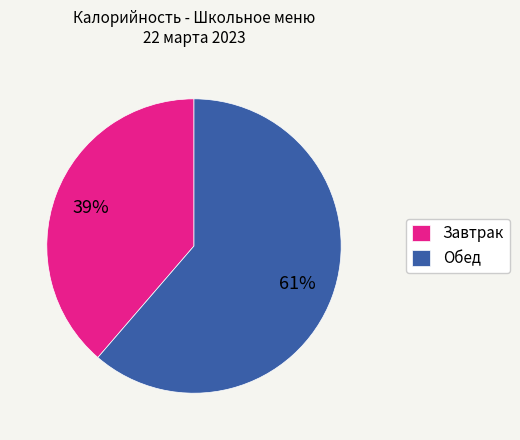

Do Завтрак and Обед together represent more than half of the pie?

Yes